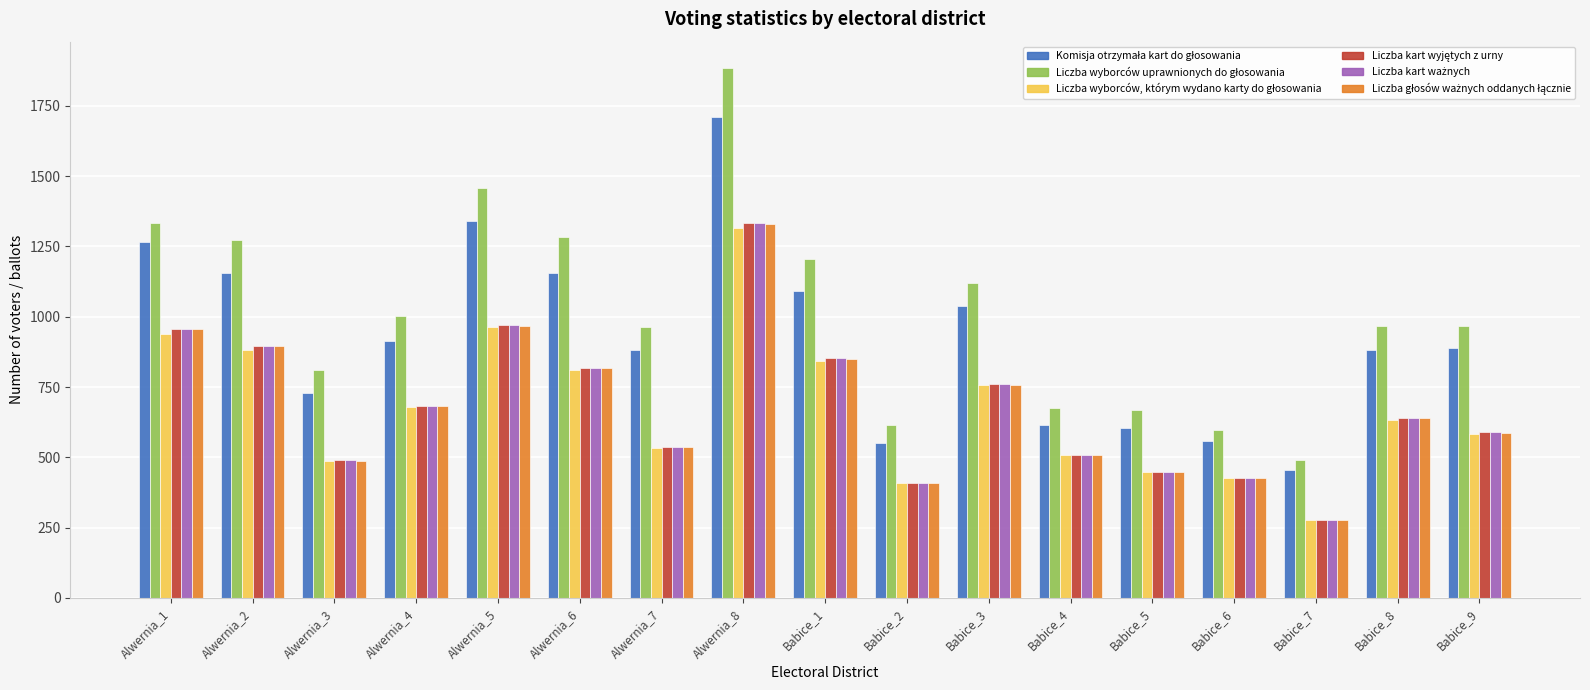

What position from the left is Babice_5?

13